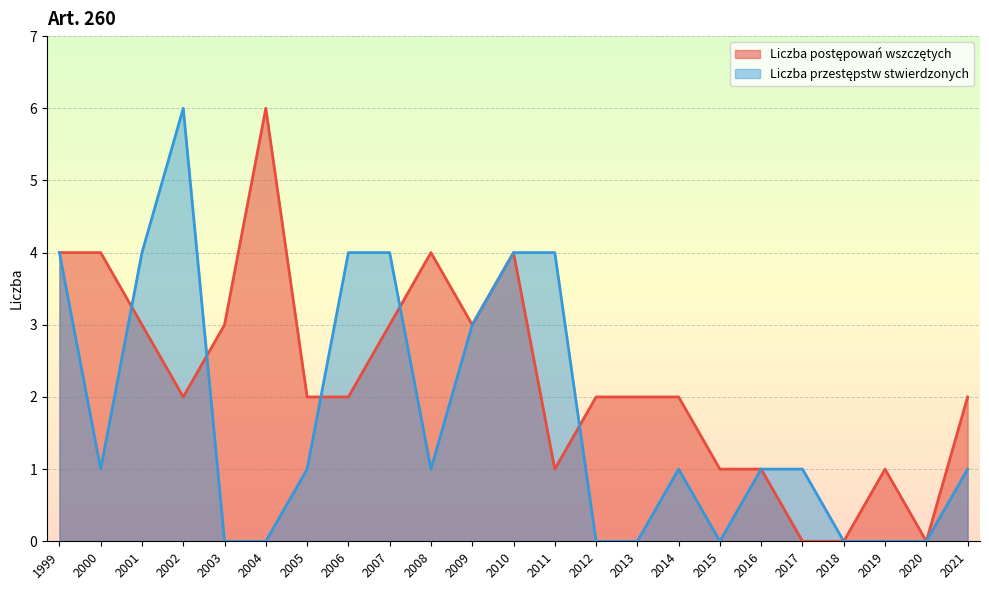

Count the Liczba przestępstw stwierdzonych values in the range 0 to 4.

22